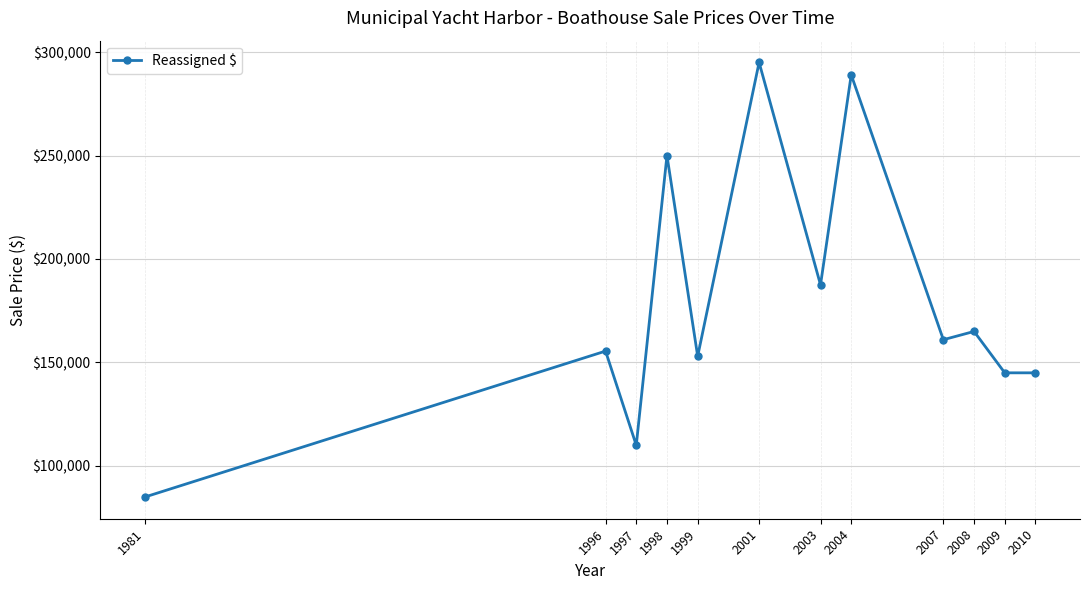

What is the change in value from 1981 to 2008?

+80000